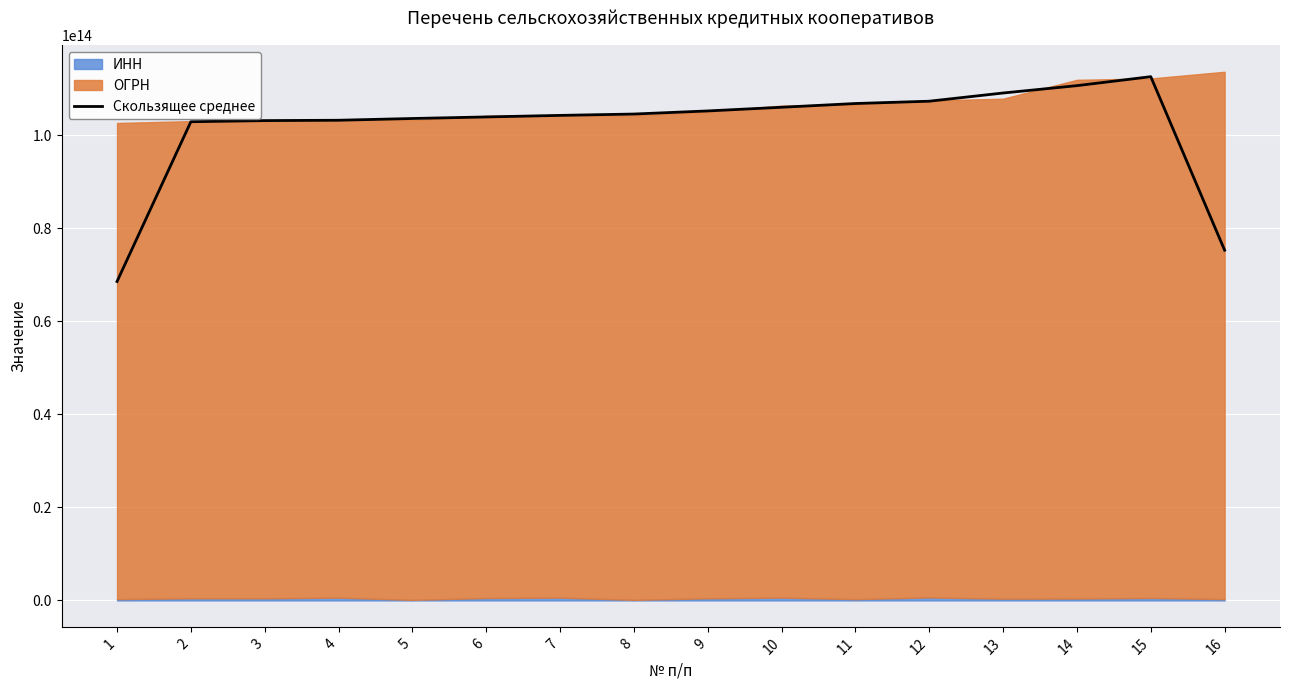

Reading left to right, list all the values displayed in this chart.

68554690768589.0	102898595009414.5	103139601102626.2	103214653360142.4	103590981983222.1	103925572084719.0	104258905015586.4	104550466434086.4	105217403216610.5	106006118771636.4	106812329759274.4	107309137441546.0	109070947144777.9	110654033722079.2	112582510104466.1	75279967825260.2